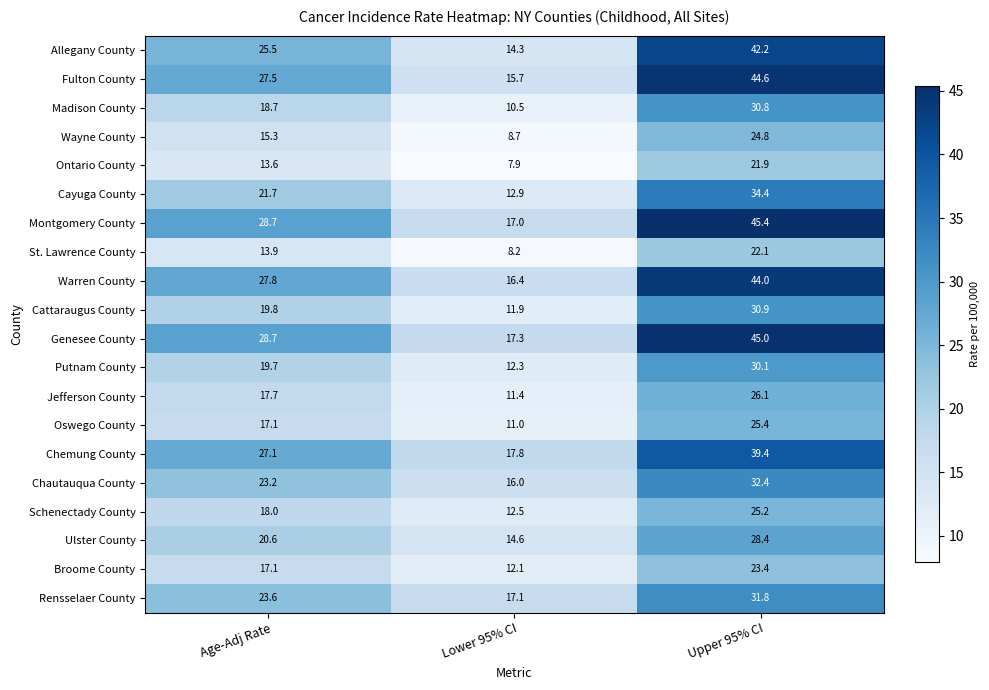

Rank the categories by Chemung County value from lowest to highest.

Lower 95% CI, Age-Adj Rate, Upper 95% CI